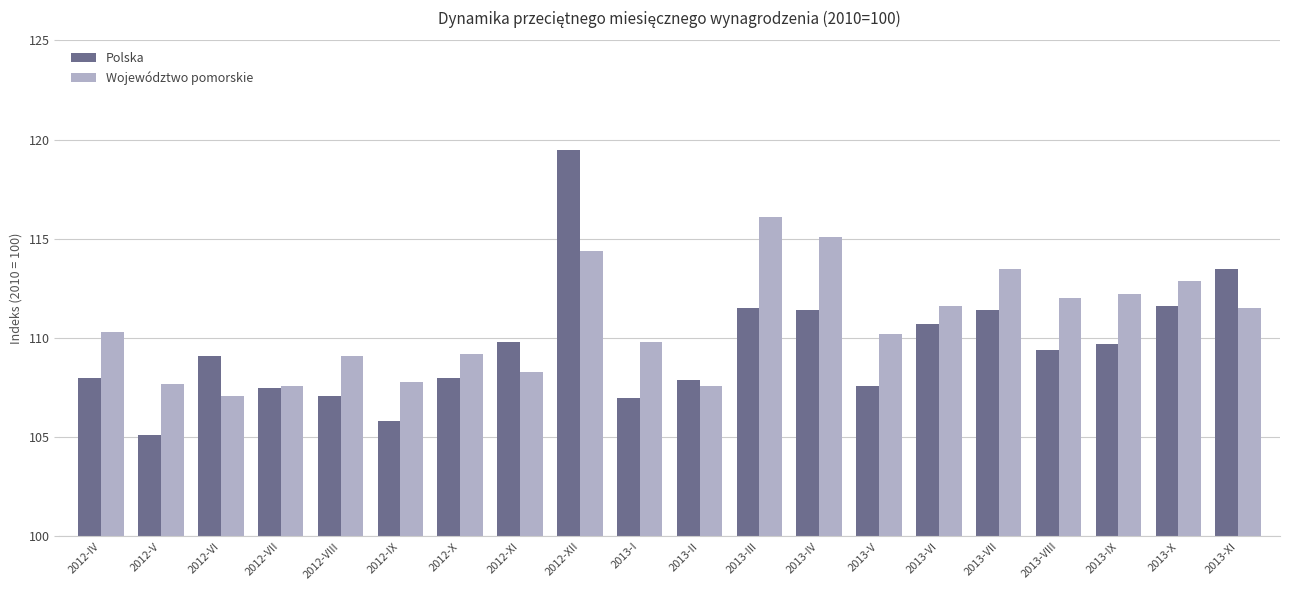

The Województwo pomorskie series shows 174.9 at 2012-XI. True or false?

False